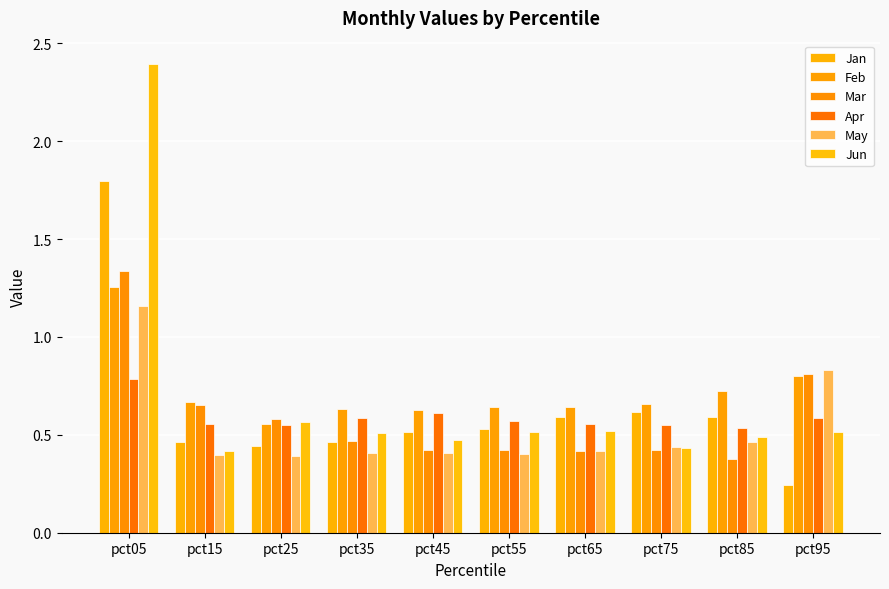

How many groups of bars are there?

10